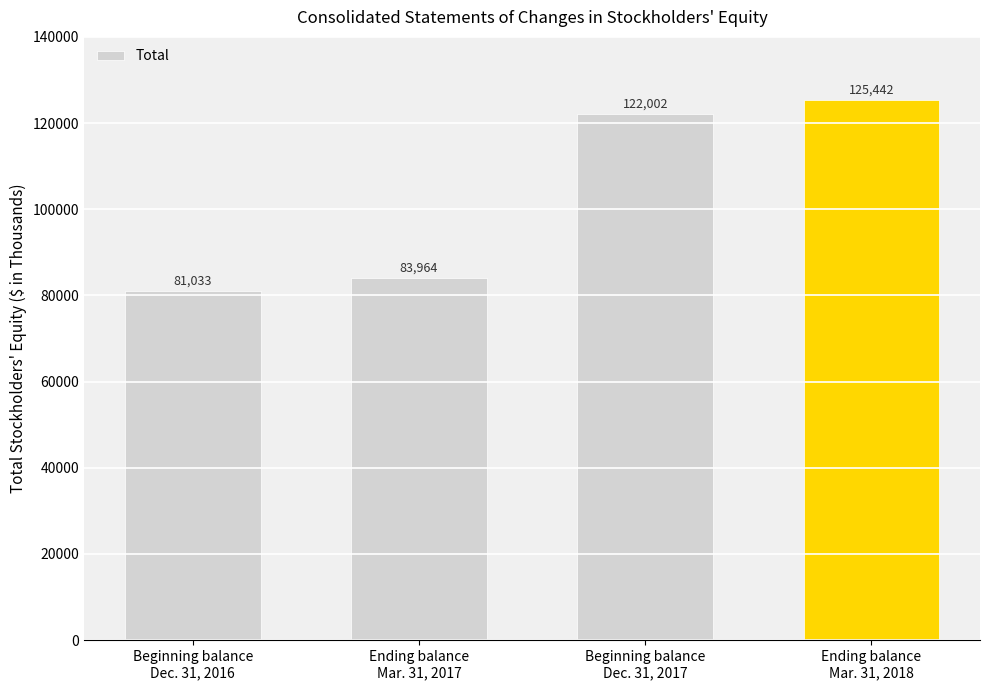

How many categories are shown in the chart?

4